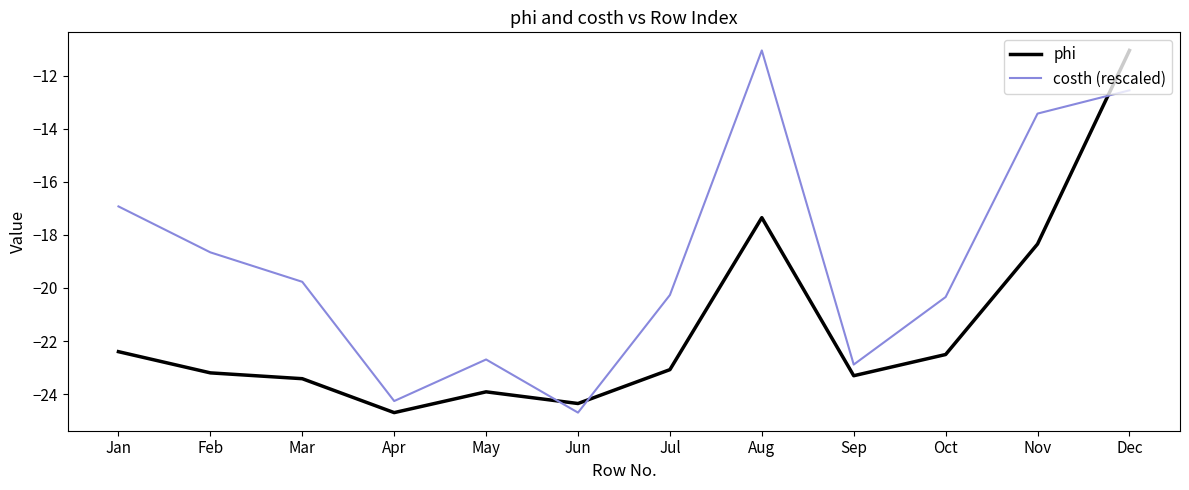

What is the approximate value of phi at Nov?

-18.3